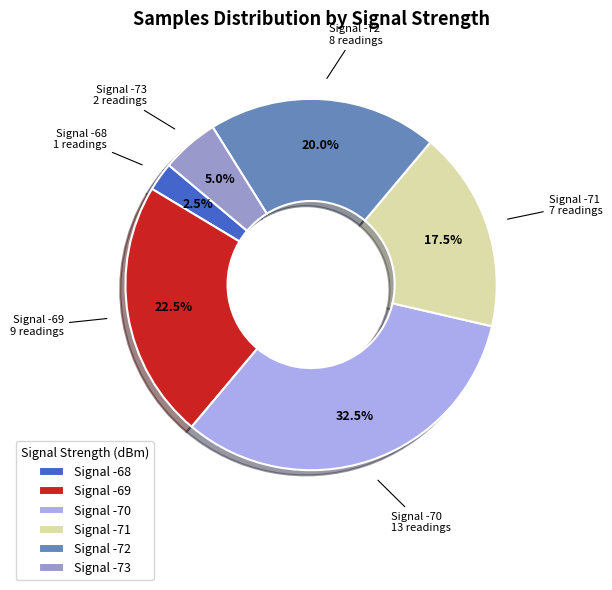

Rank the categories by value from highest to lowest.

Signal -70, Signal -69, Signal -72, Signal -71, Signal -73, Signal -68